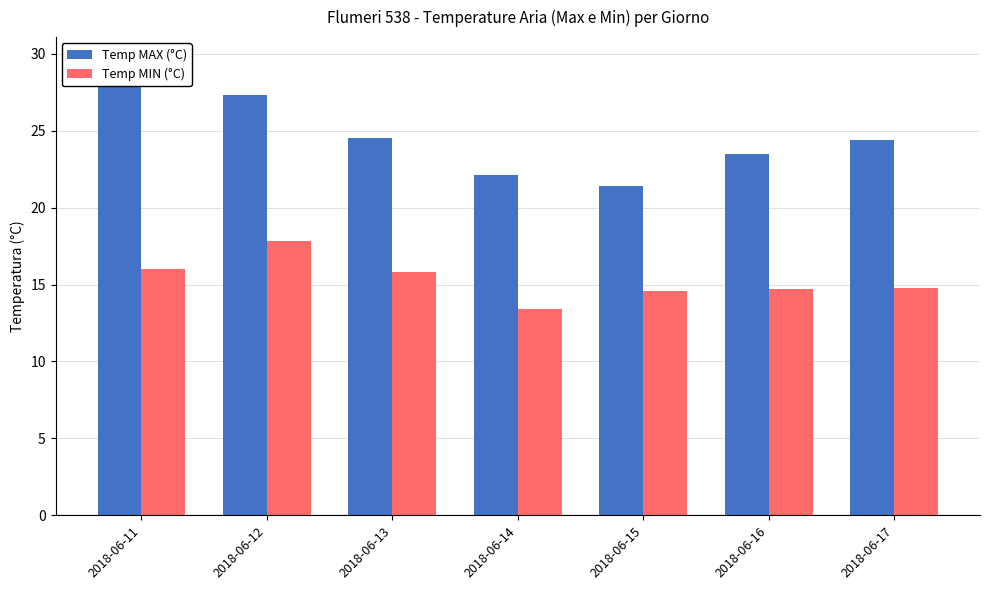

Is the value of Temp MAX (°C) at 2018-06-17 greater than the value of Temp MIN (°C) at 2018-06-15?

Yes